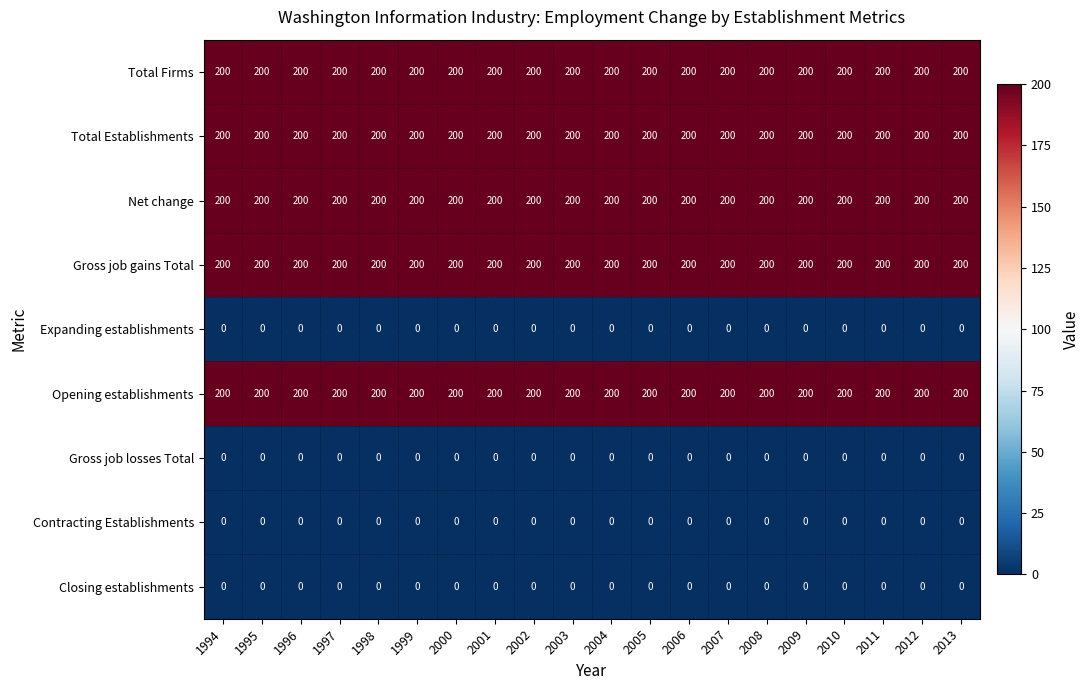

What is the average value of the Net change series?

200